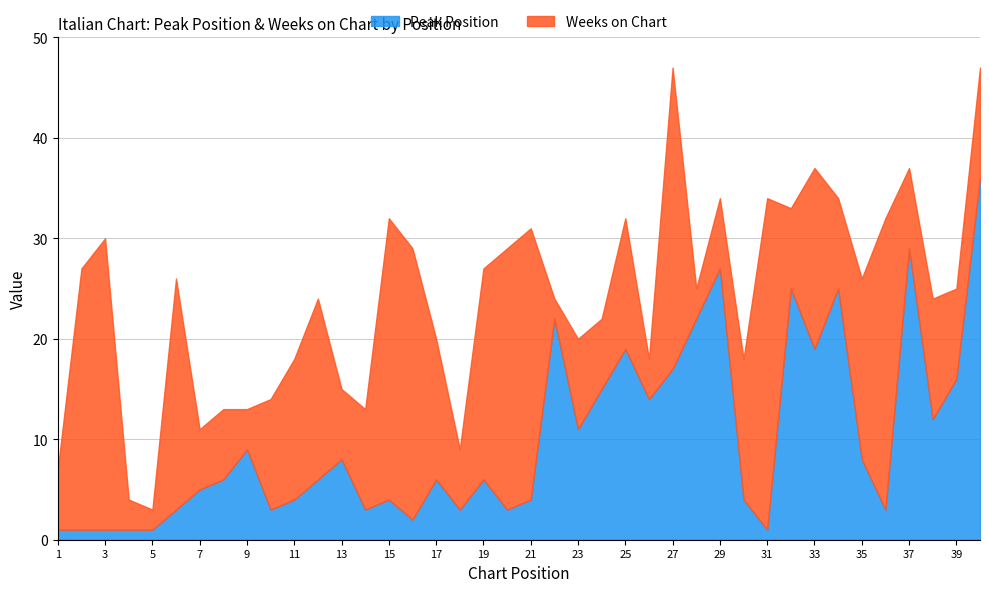

Is the value of Peak Position at 36 greater than the value of Weeks on Chart at 2?

No